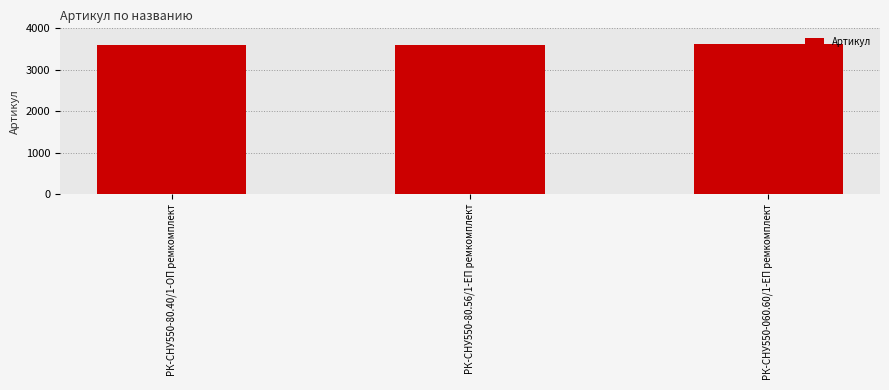

What position from the right is РК-СНУ550-80.40/1-ОП ремкомплект?

3